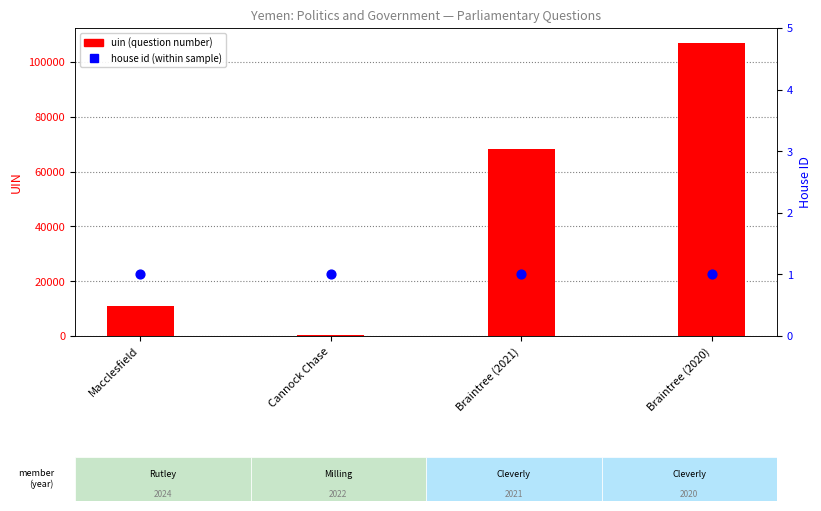

Which series has the largest total across all categories?

uin